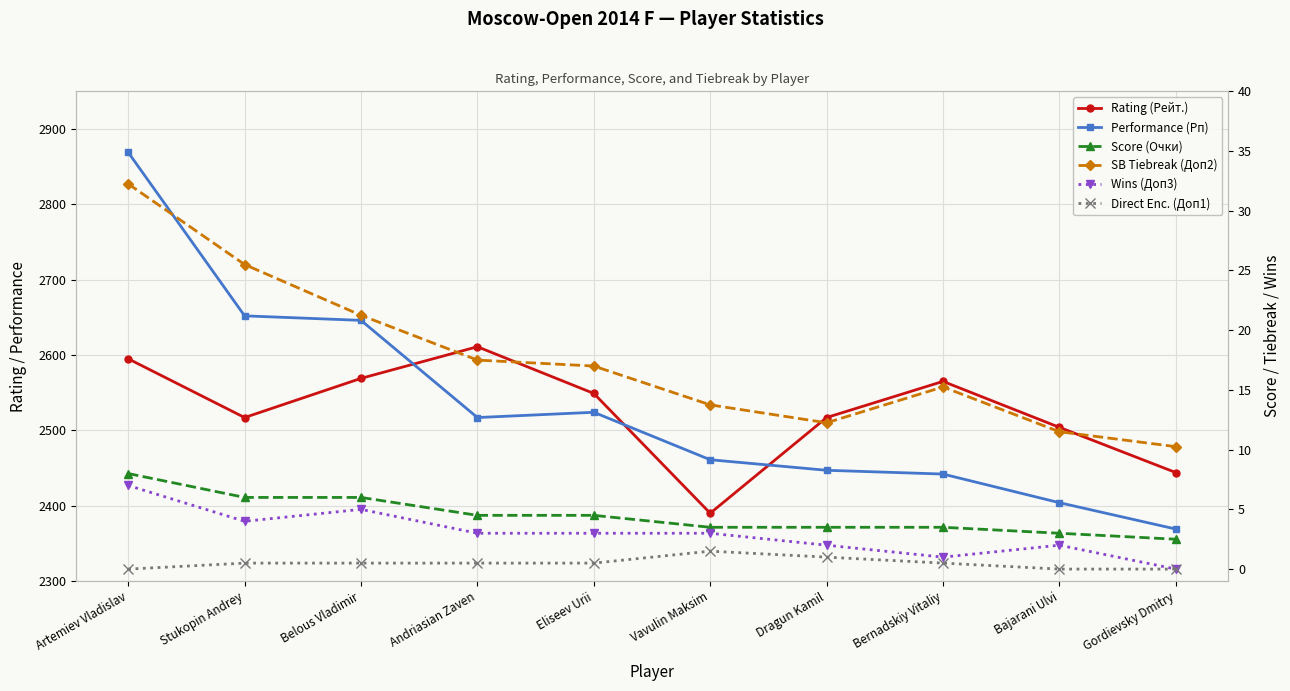

True or false: SB Tiebreak (Доп2) and Direct Enc. (Доп1) cross at least once.

False